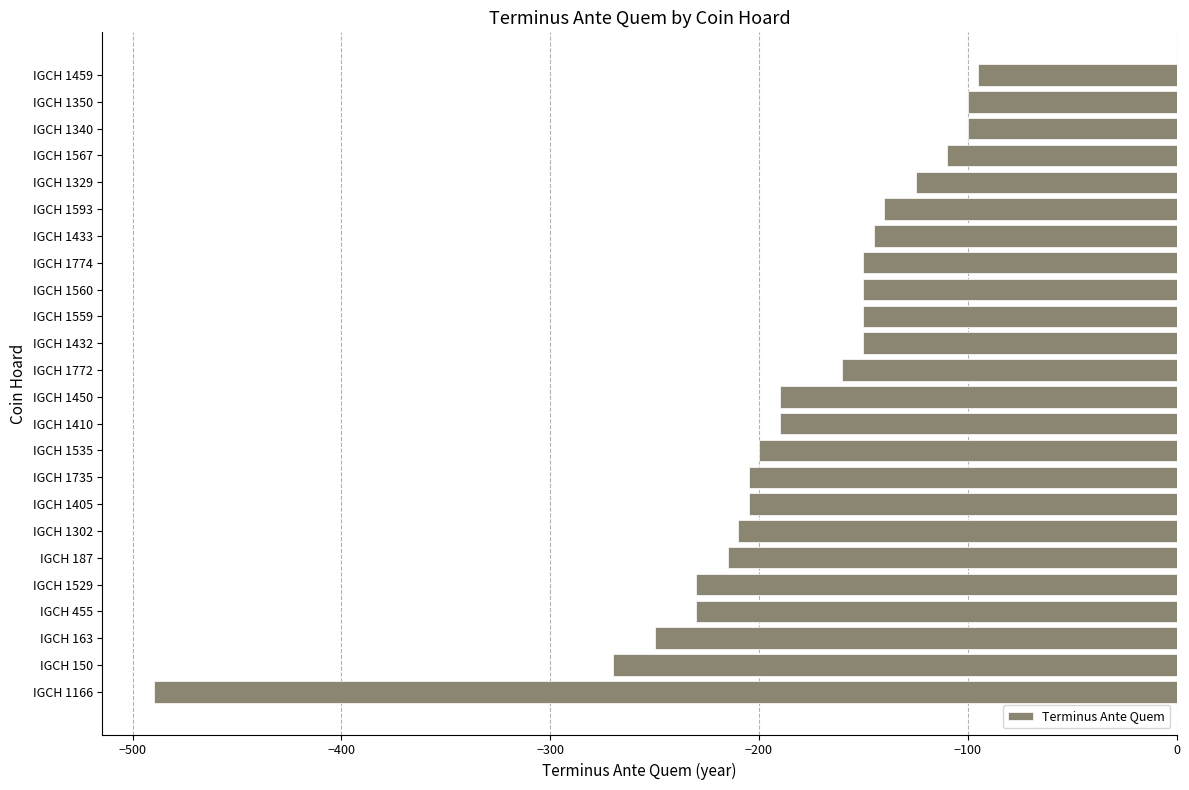

Where is the data nearest to the value -292?

IGCH 150